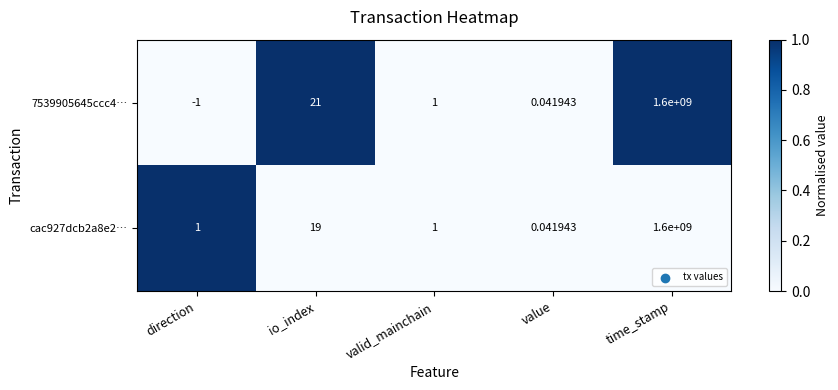

List the labels in order of 7539905645ccc4… value, largest first.

time_stamp, io_index, valid_mainchain, value, direction